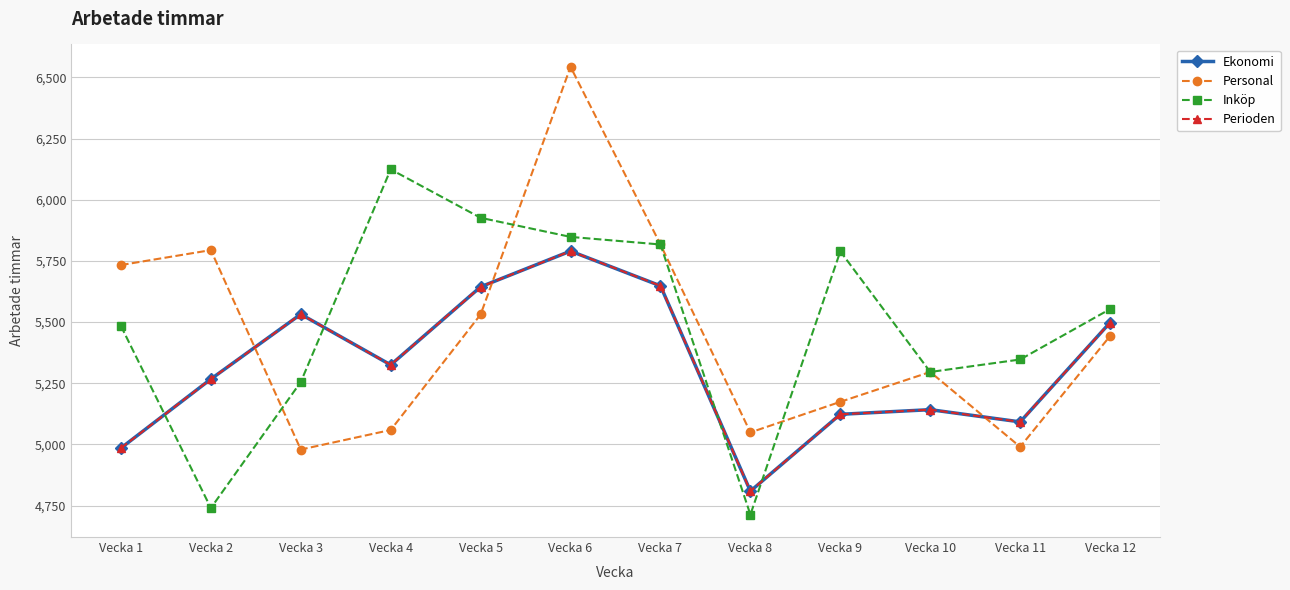

Is this an area chart (filled region under the line)?

No